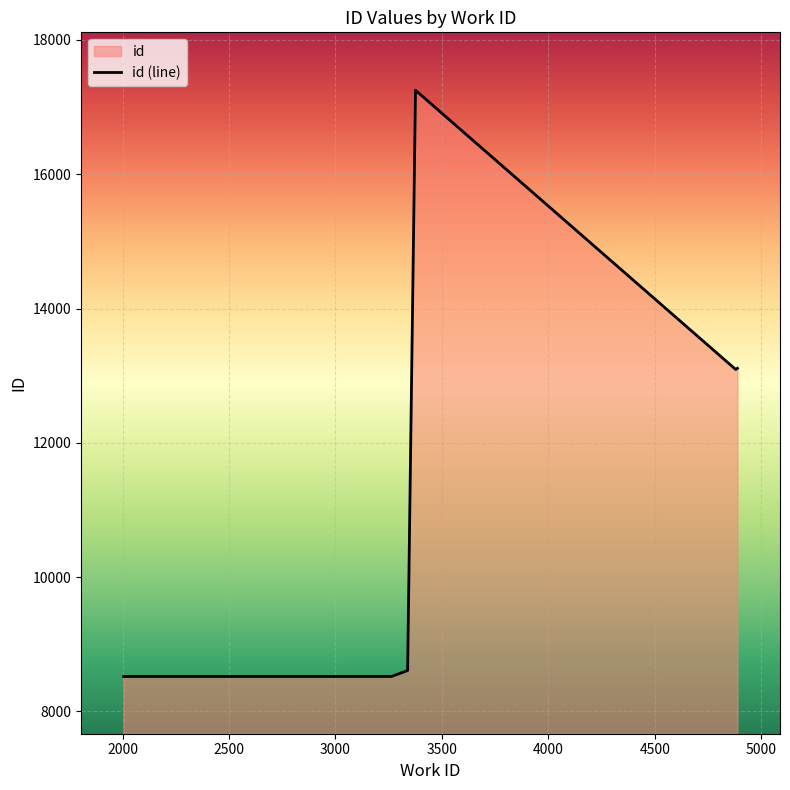

What is the maximum value shown in the chart?

17250.5